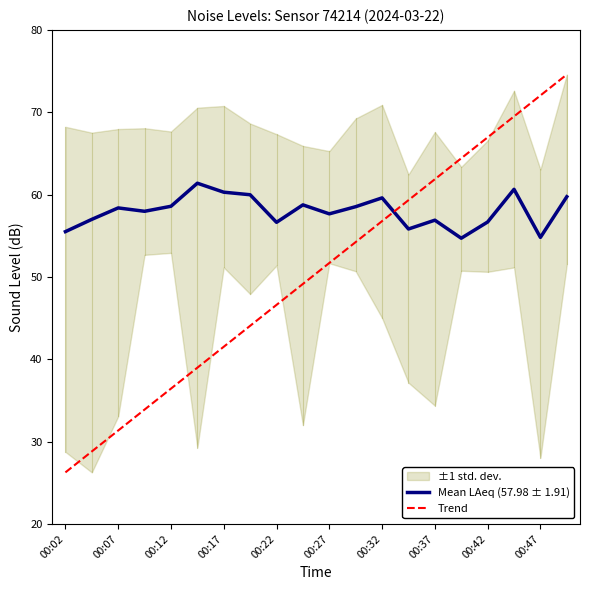

The value of Trend at 00:27 is 51.7. True or false?

True